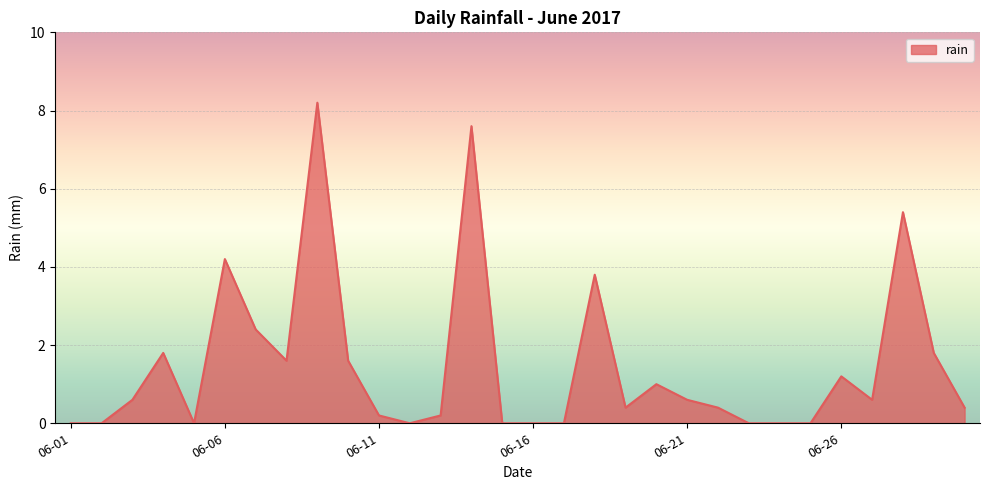

What is the maximum value shown in the chart?

8.2